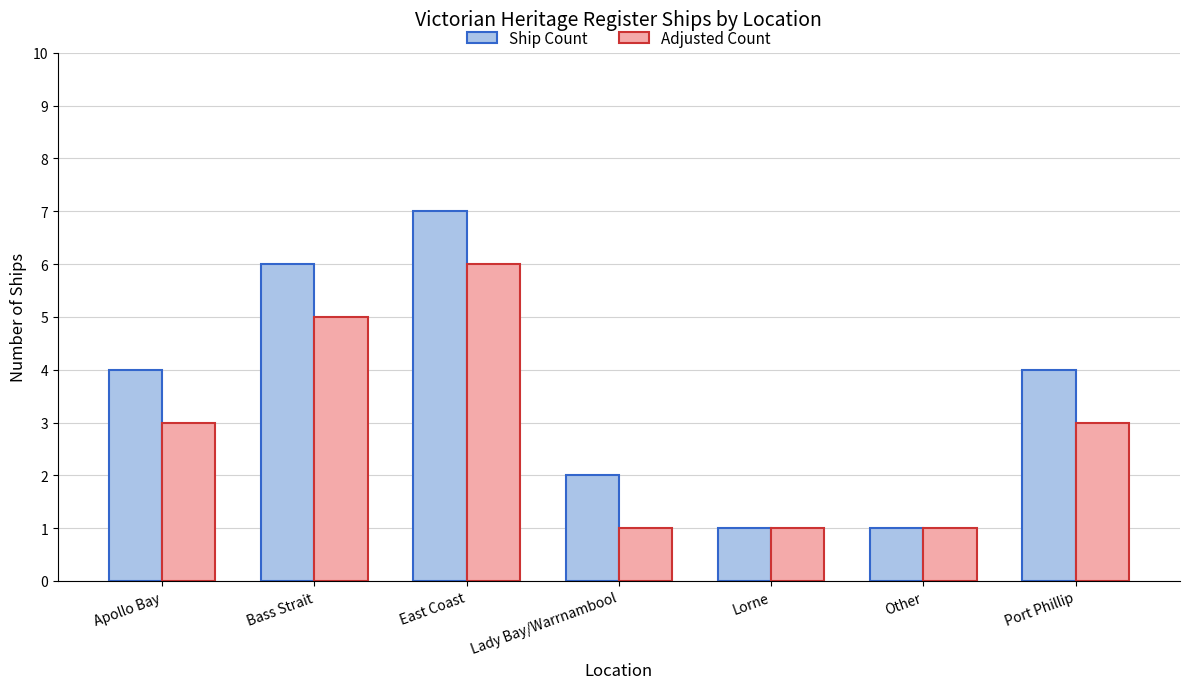

At how many categories does at least one series exceed 3?

4